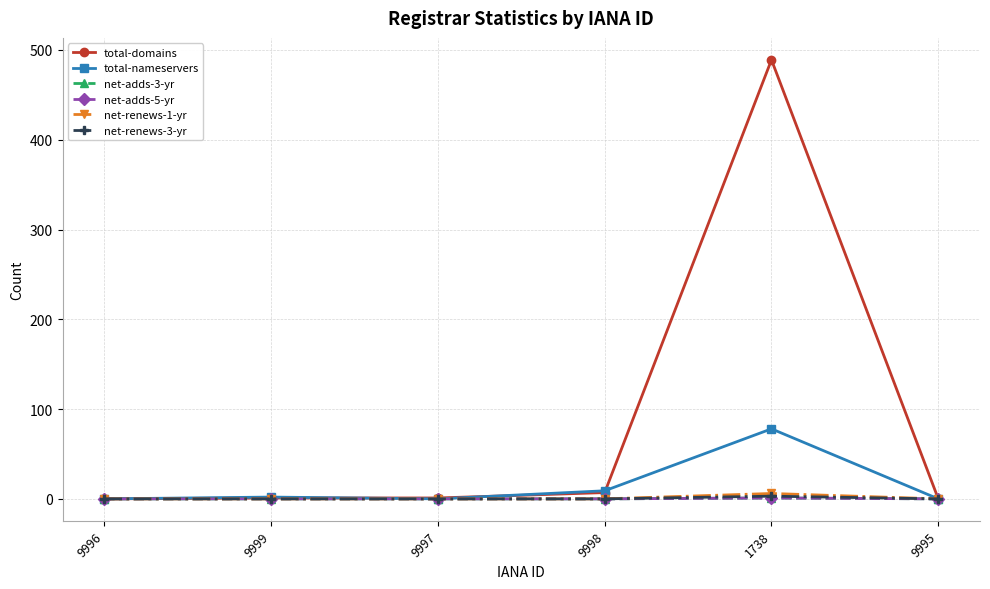

Does the chart have visible grid lines?

Yes